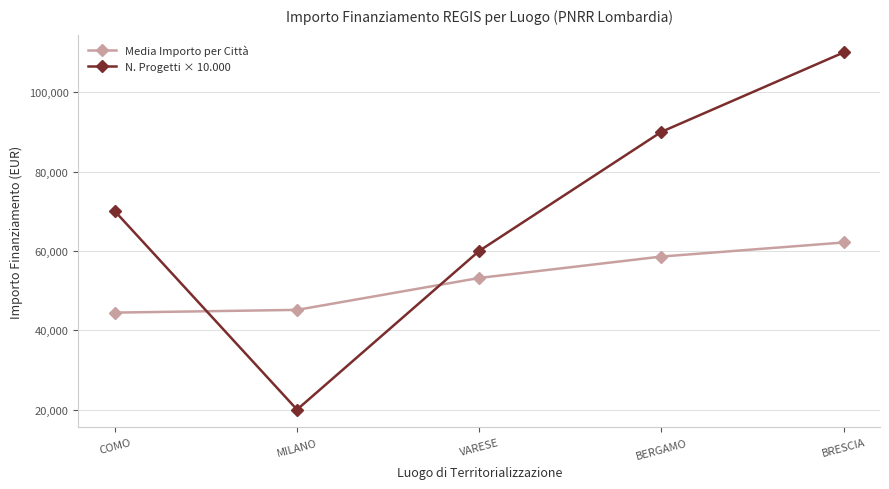

Between MILANO and BRESCIA, which series saw the biggest shift?

N. Progetti × 10.000